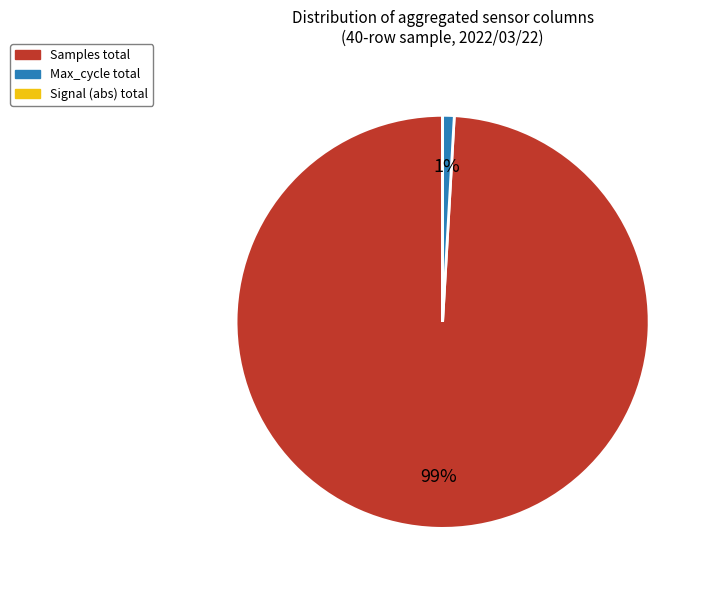

Does any single category account for the majority?

Yes